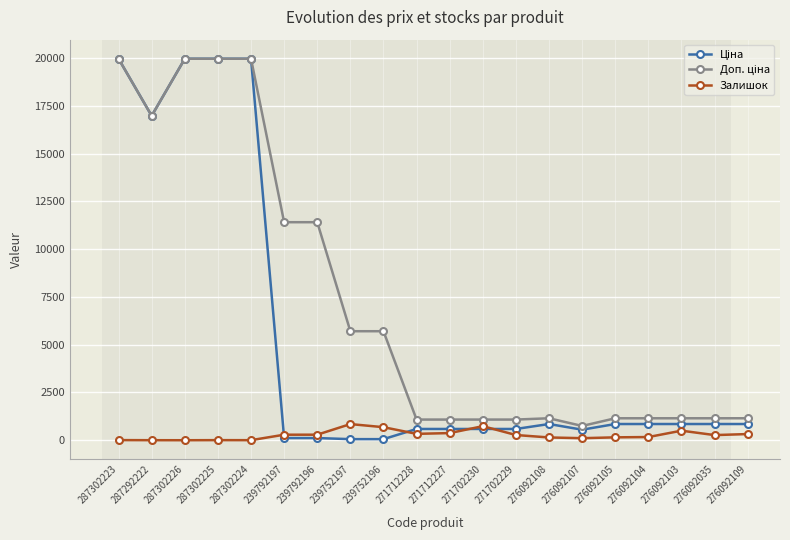

True or false: Залишок has a value of 845.0 at 239752197.

True